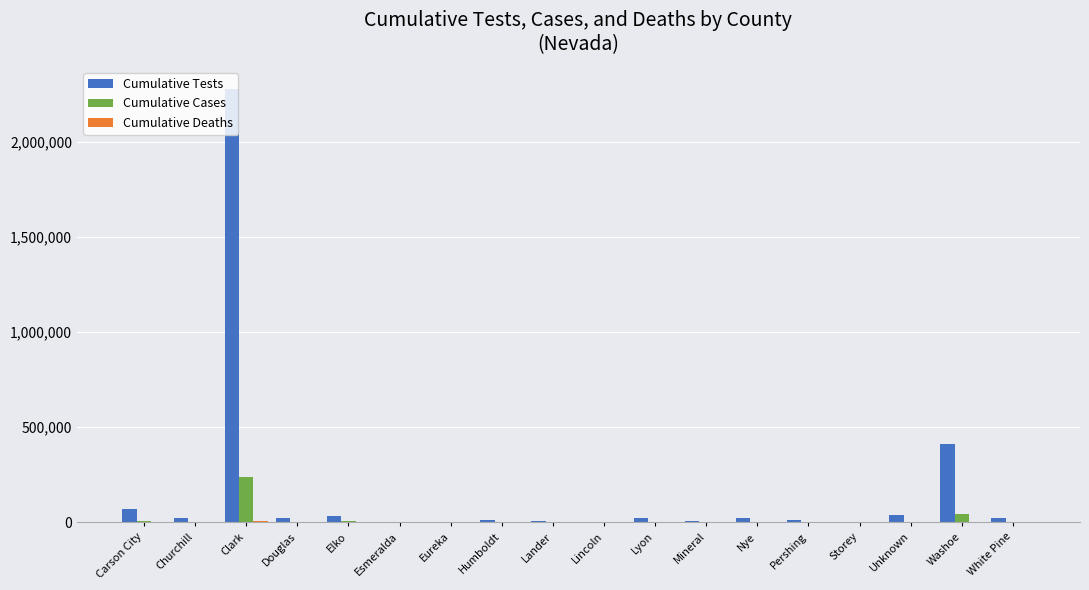

What is the highest value of the Cumulative Tests series?

2282345